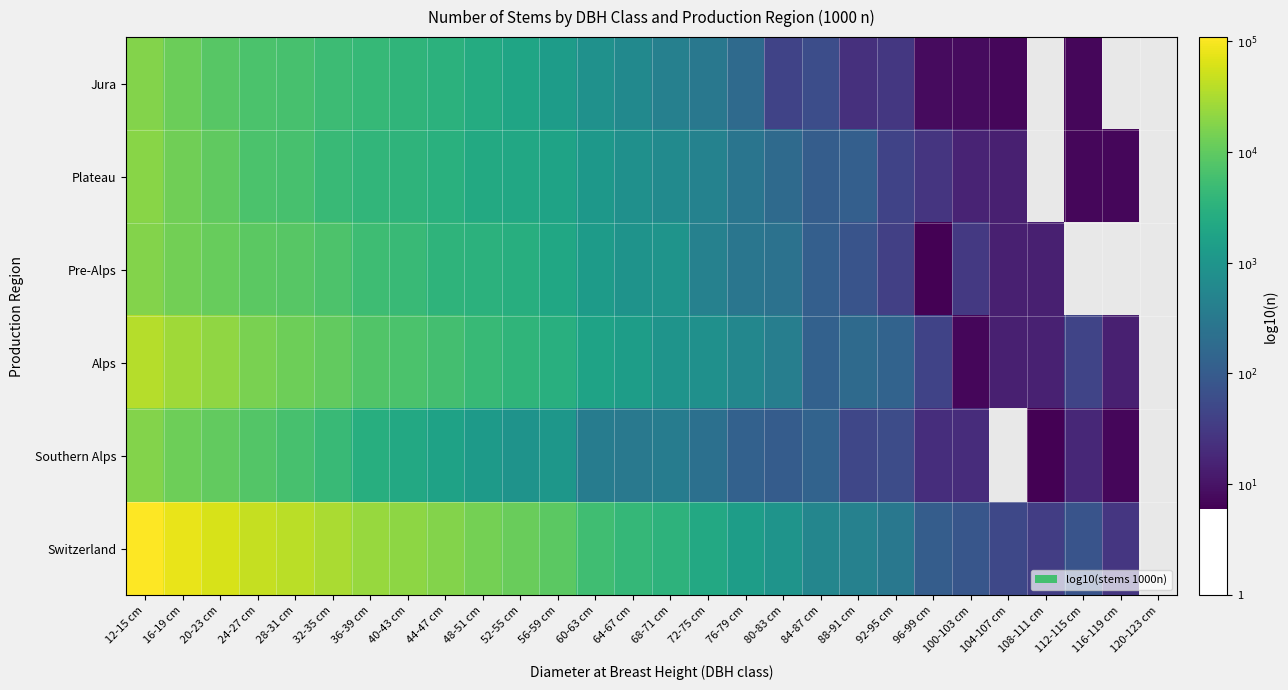

At how many categories does at least one series exceed 0?

27